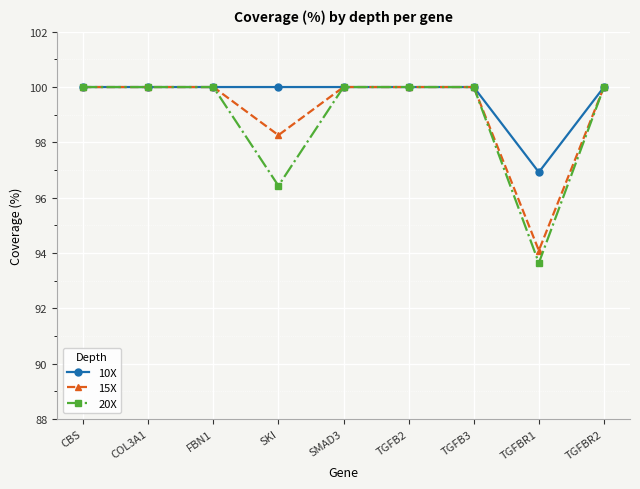

What position from the right is SMAD3?

5